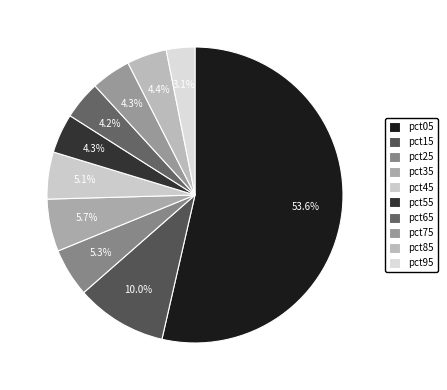

What percentage is the pct65 slice, to the nearest percent?

4%